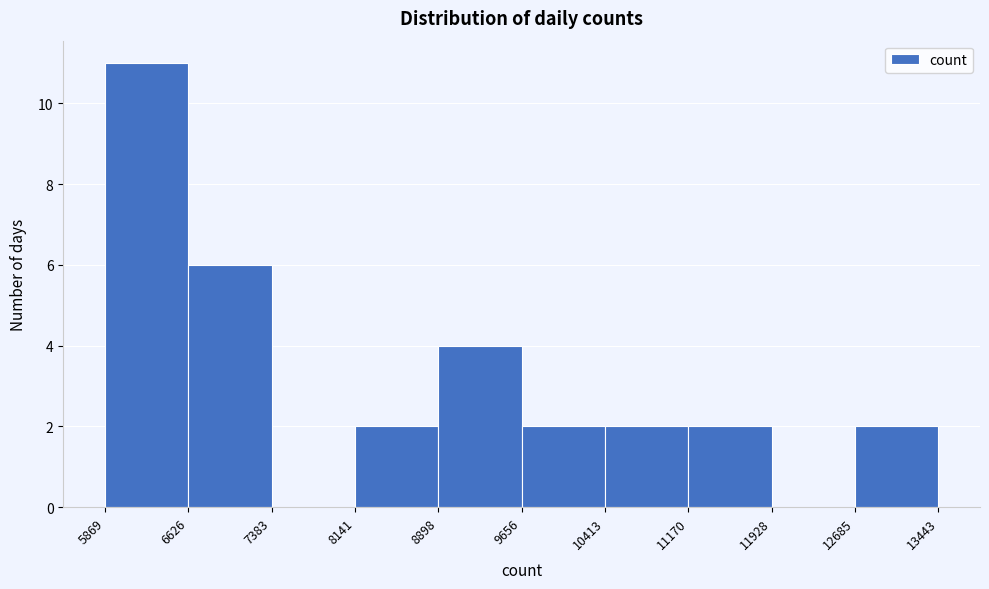

What is the height of the bar covering 9656 to 10413 on the x-axis? The values are not printed on the chart, so give them approximately, as read against the axis.

2